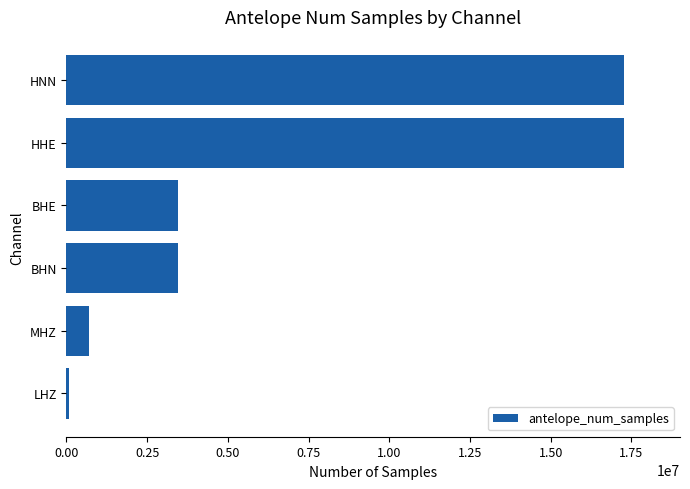

What is the greatest value displayed?

17280000